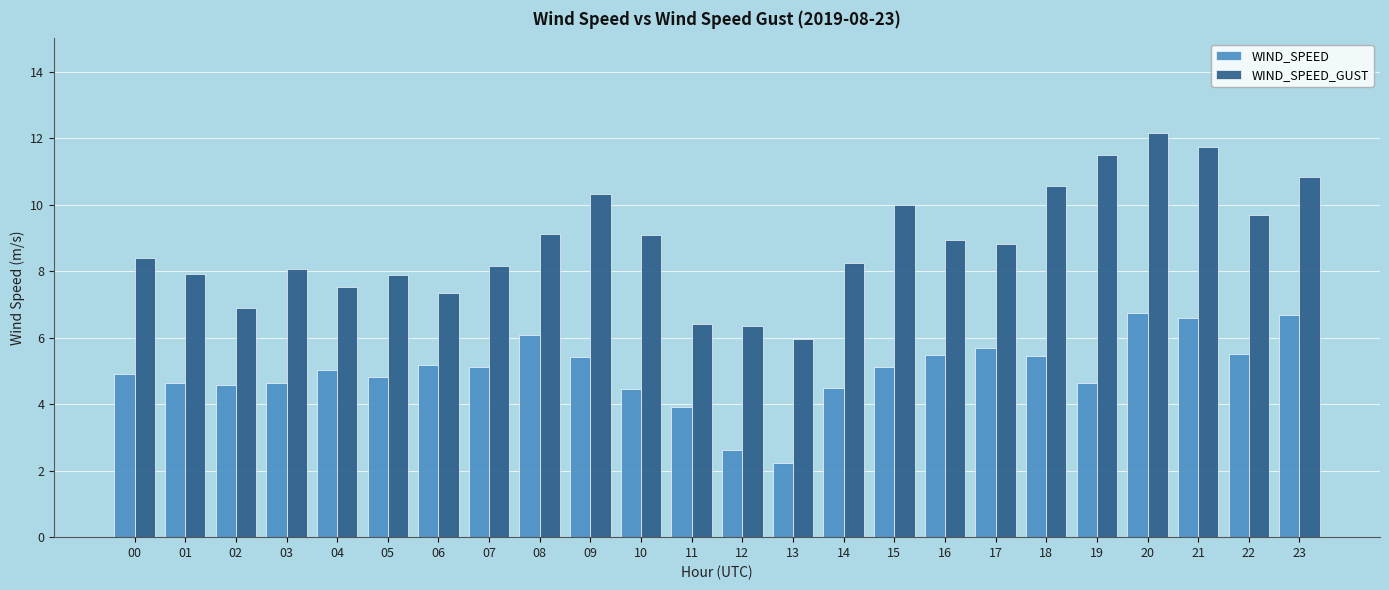

Rank the series by their maximum value, from highest to lowest.

WIND_SPEED_GUST, WIND_SPEED